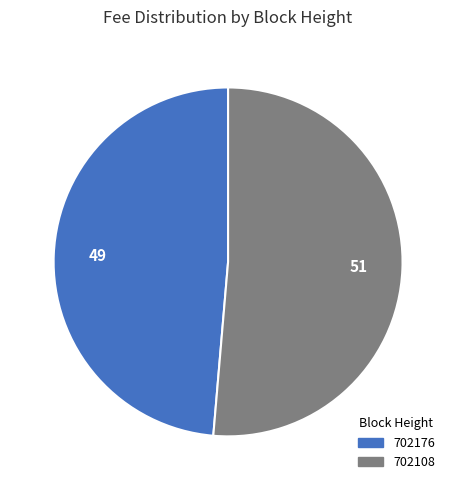

The 702108 slice represents 51% of the pie. True or false?

True